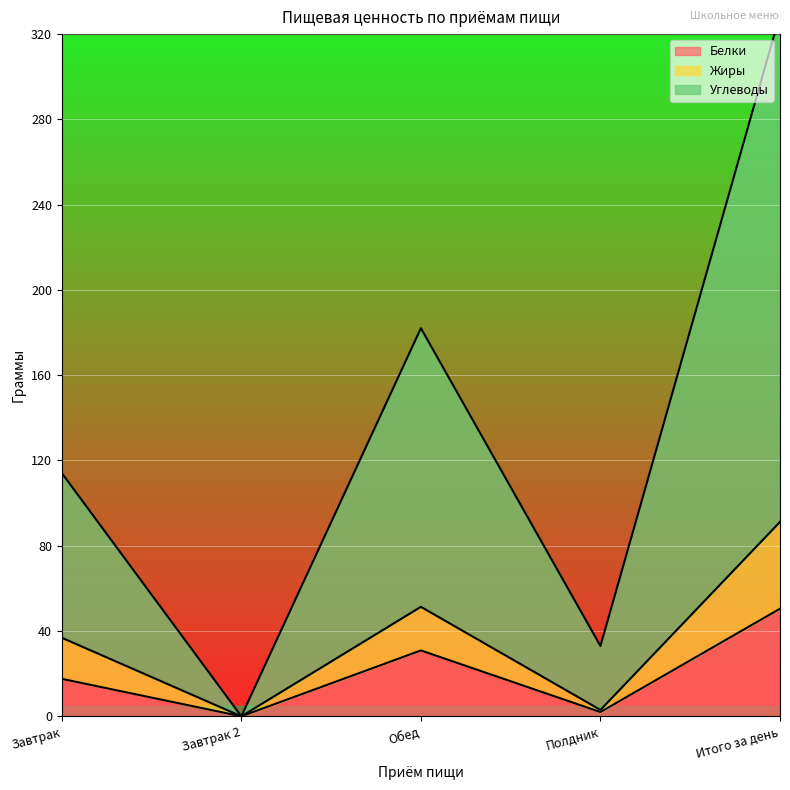

What are all the series names shown in the legend?

Белки, Жиры, Углеводы